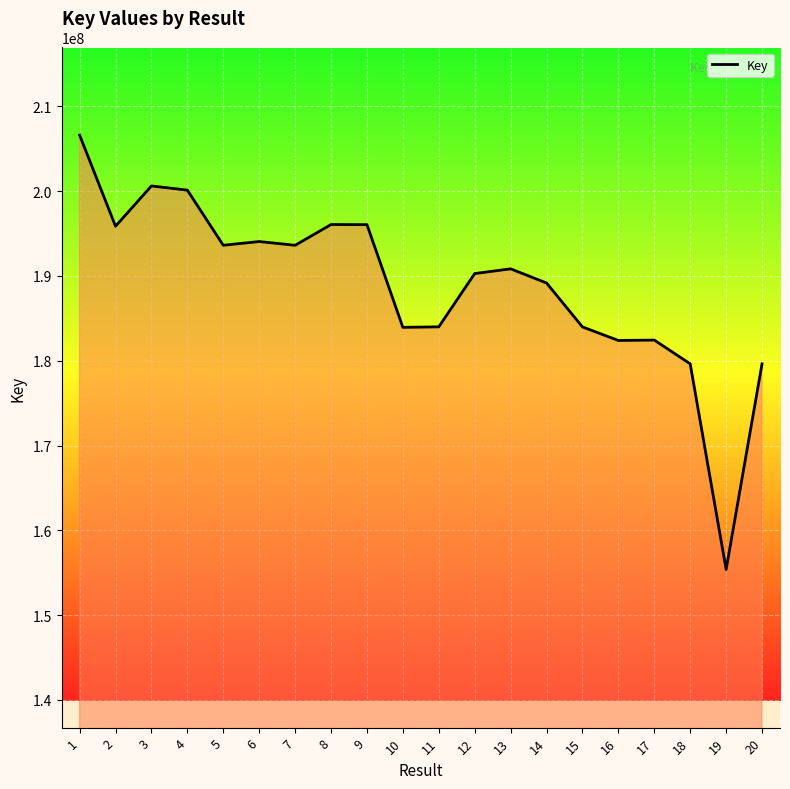

What is the greatest value displayed?

206611209